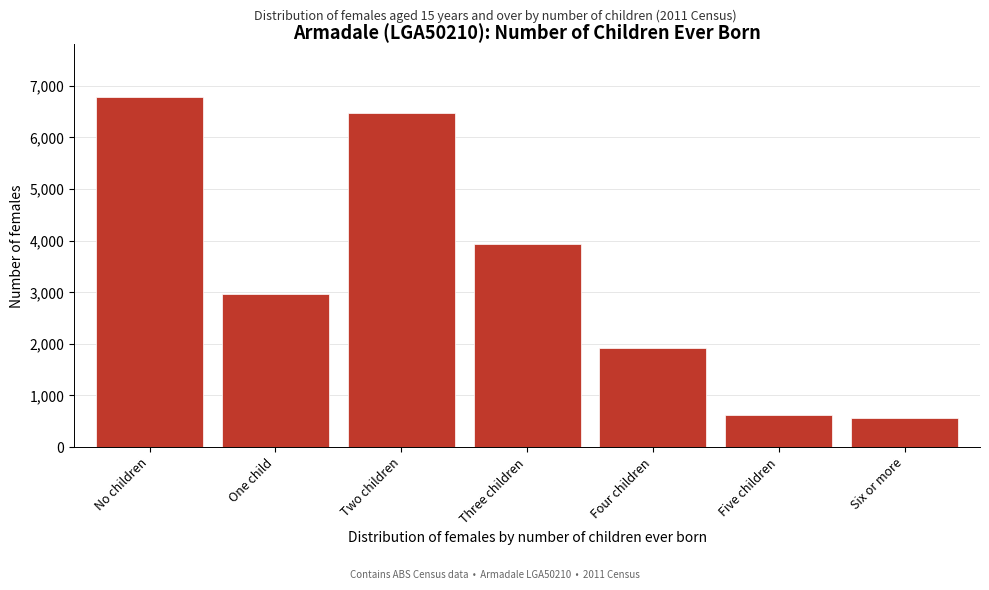

Reading left to right, what are all the values shown in this chart?

No children=6784	One child=2957	Two children=6471	Three children=3932	Four children=1925	Five children=622	Six or more=554